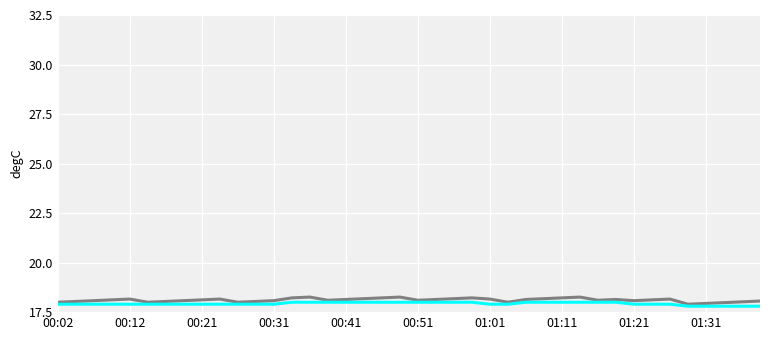

What is the smallest value displayed?

17.8